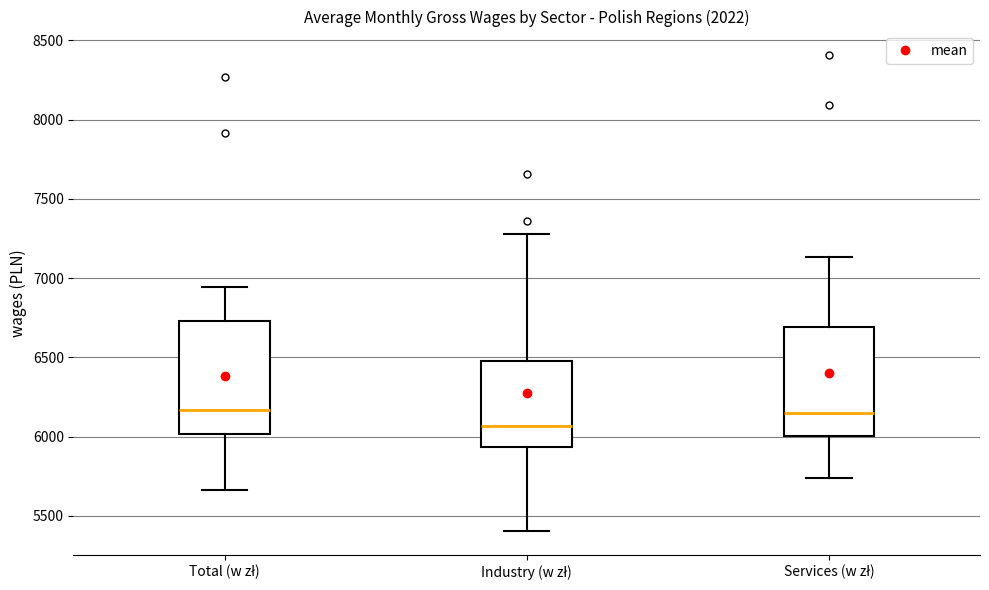

Reading left to right, read every box against the y-axis: the position of its median line, the range the box covers, and the ends of its whiskers. The values are not printed on the chart, so give them approximately, as read against the axis.

Total (w zł): median 6150, box 6000 to 6750, whiskers 5650 to 6950
Industry (w zł): median 6050, box 5950 to 6500, whiskers 5400 to 7300
Services (w zł): median 6150, box 6000 to 6700, whiskers 5750 to 7150